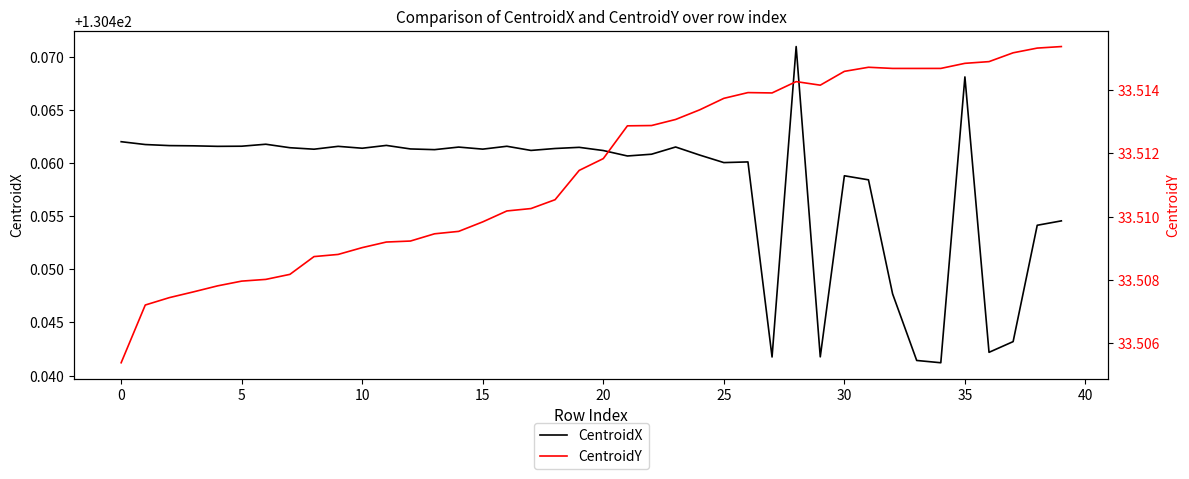

True or false: CentroidX has a value of 200.4 at 25.

False